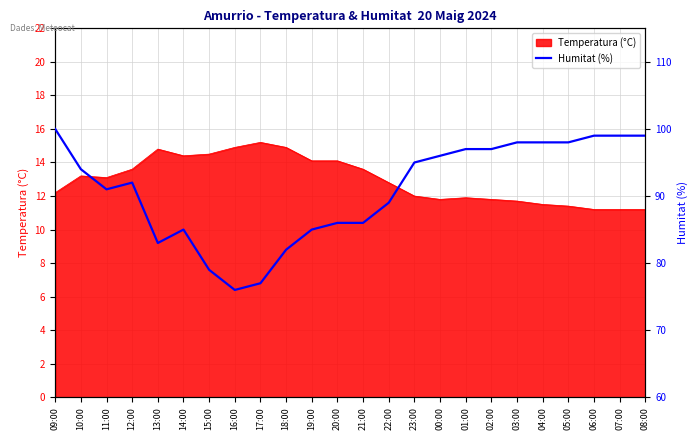

What is the minimum value for Temperatura (°C)?

11.2